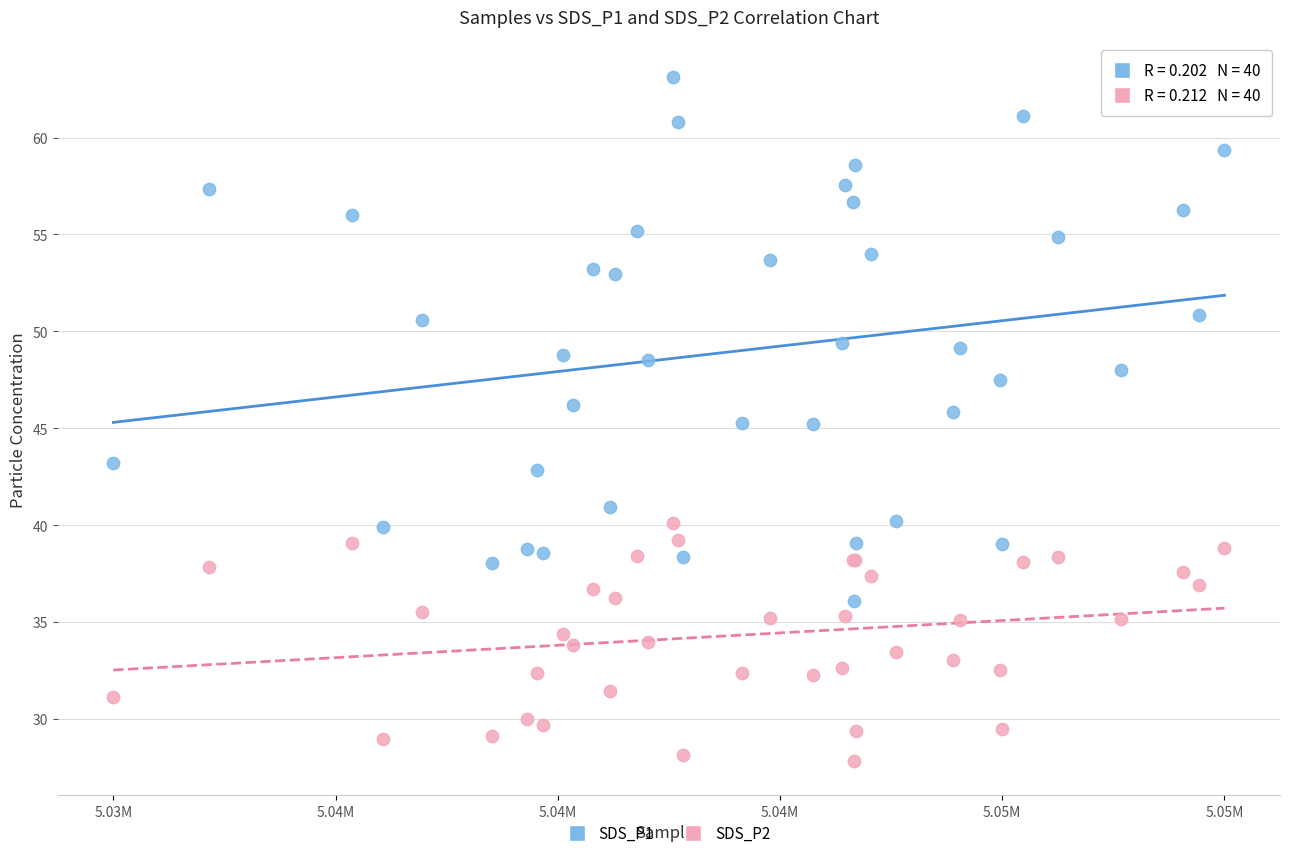

Which series has the widest spread of Y values?

SDS_P1